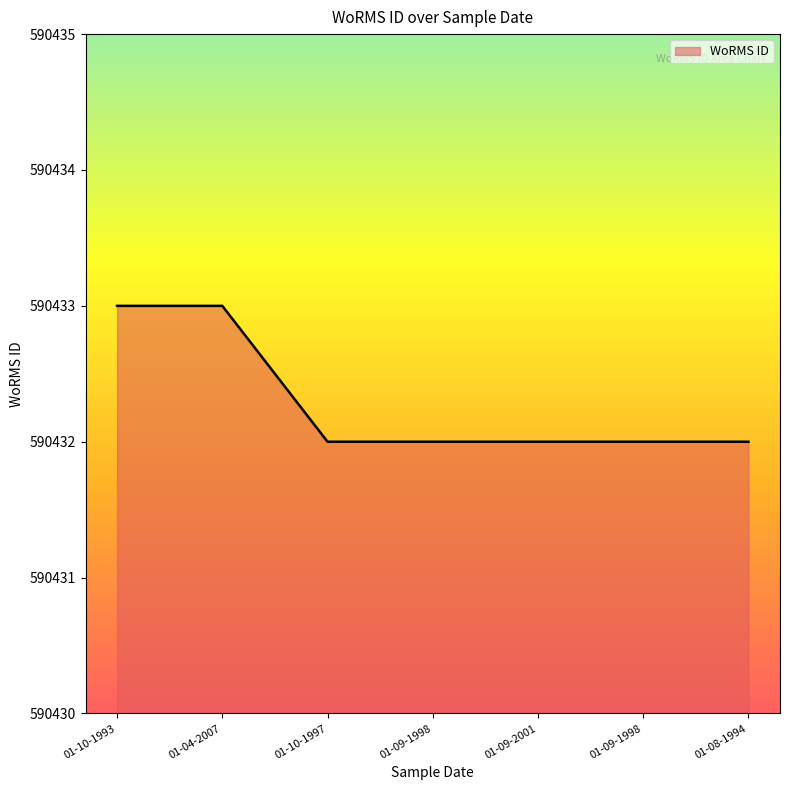

How many lines are shown in the chart?

1